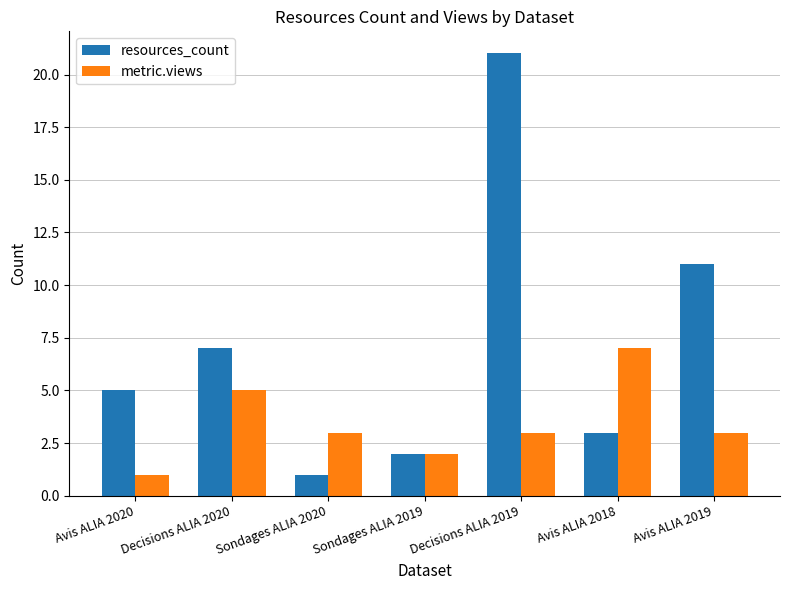

Which series has the largest total across all categories?

resources_count